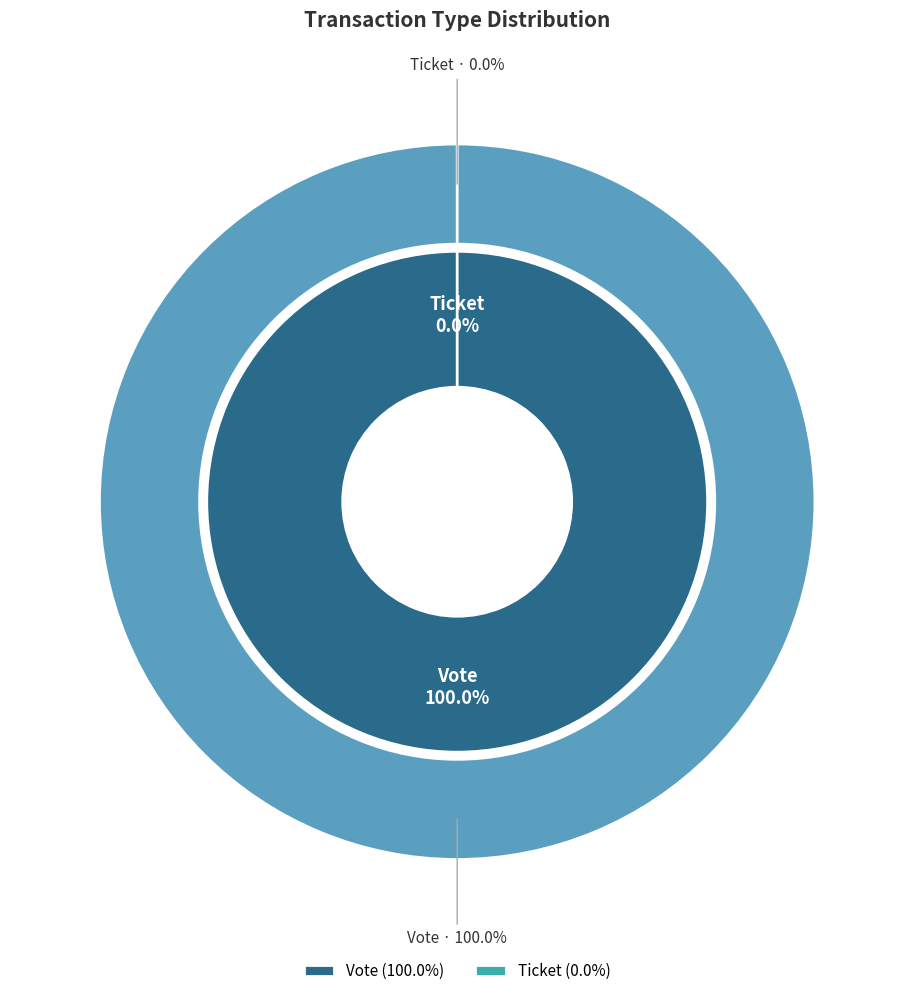

Combined, what portion of the pie is Ticket and Vote?

100.0%